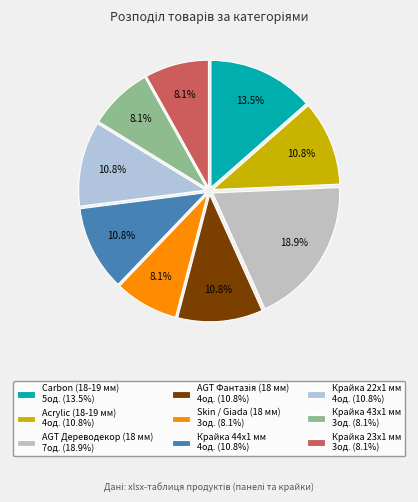

To the nearest percent, what portion does Крайка 44x1 мм represent?

11%